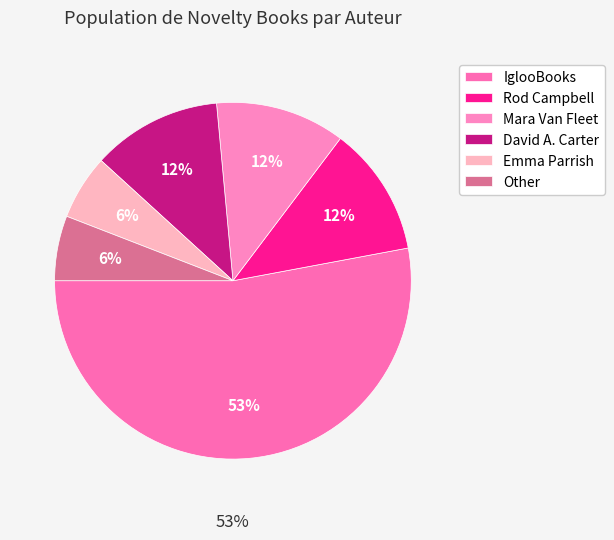

Which category has the biggest portion of the pie?

IglooBooks